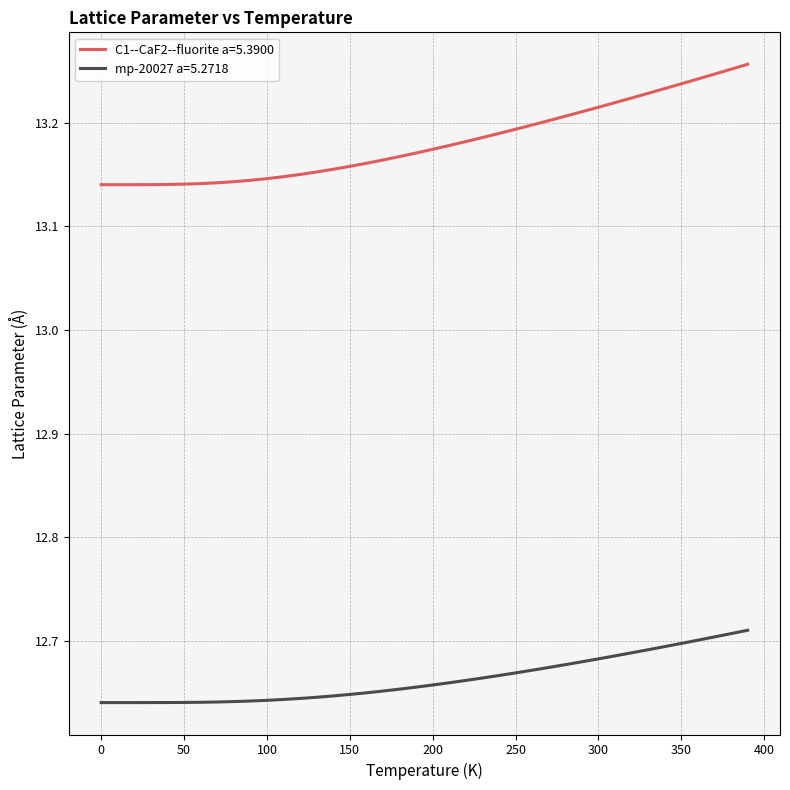

True or false: mp-20027 a=5.2718 and C1--CaF2--fluorite a=5.3900 intersect in this chart.

False